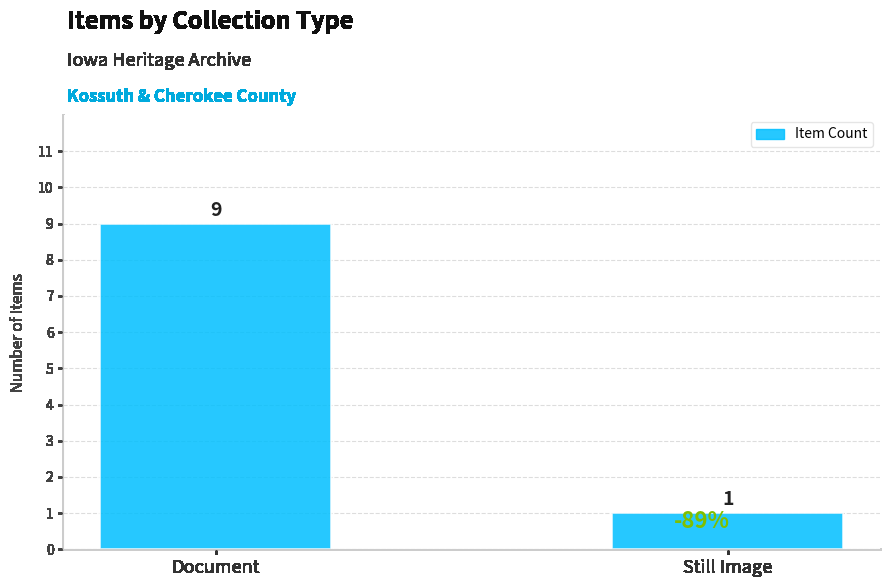

The value at Still Image is 1. True or false?

True